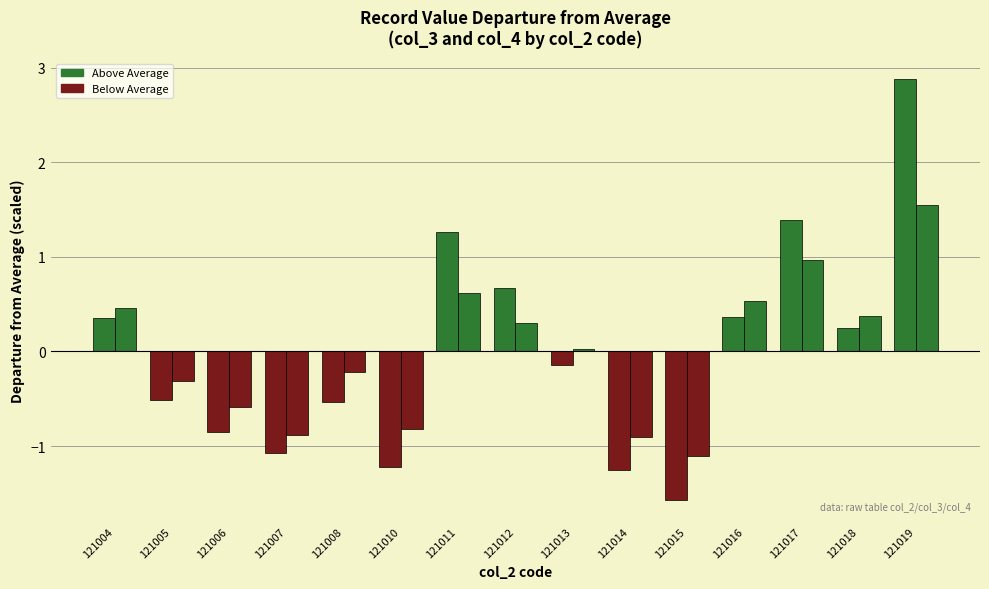

What is the total value across all series at 121005?

-0.8